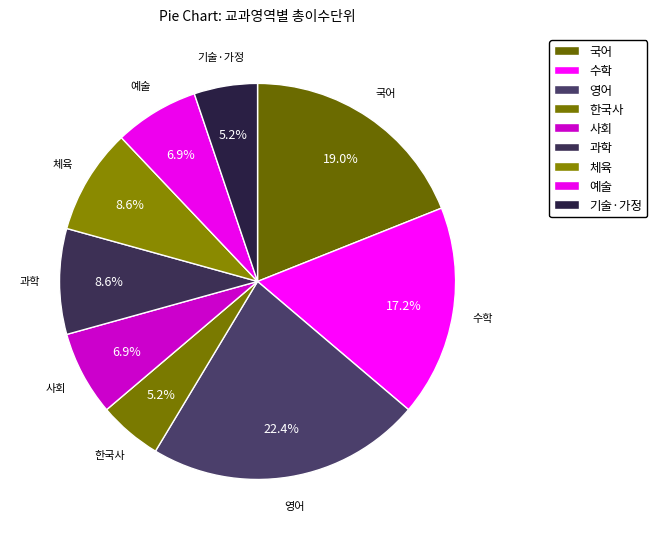

Which category has the biggest portion of the pie?

영어